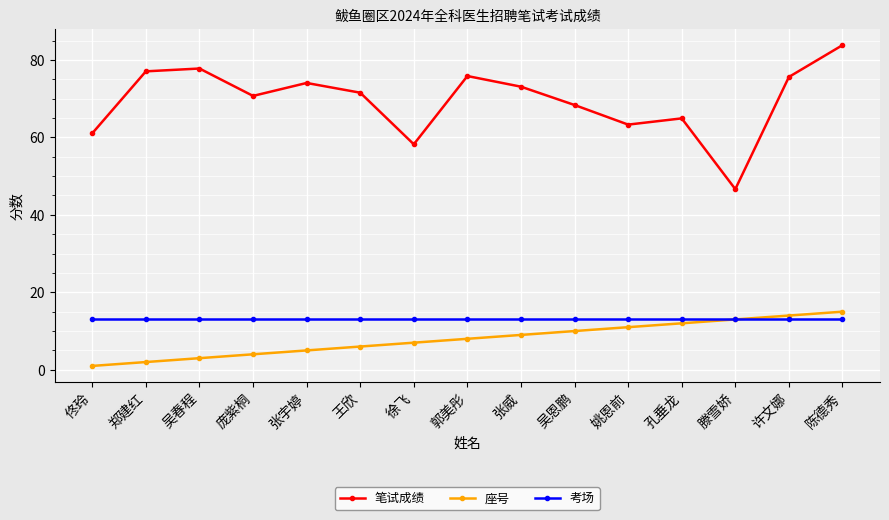

True or false: 笔试成绩 and 座号 intersect in this chart.

False